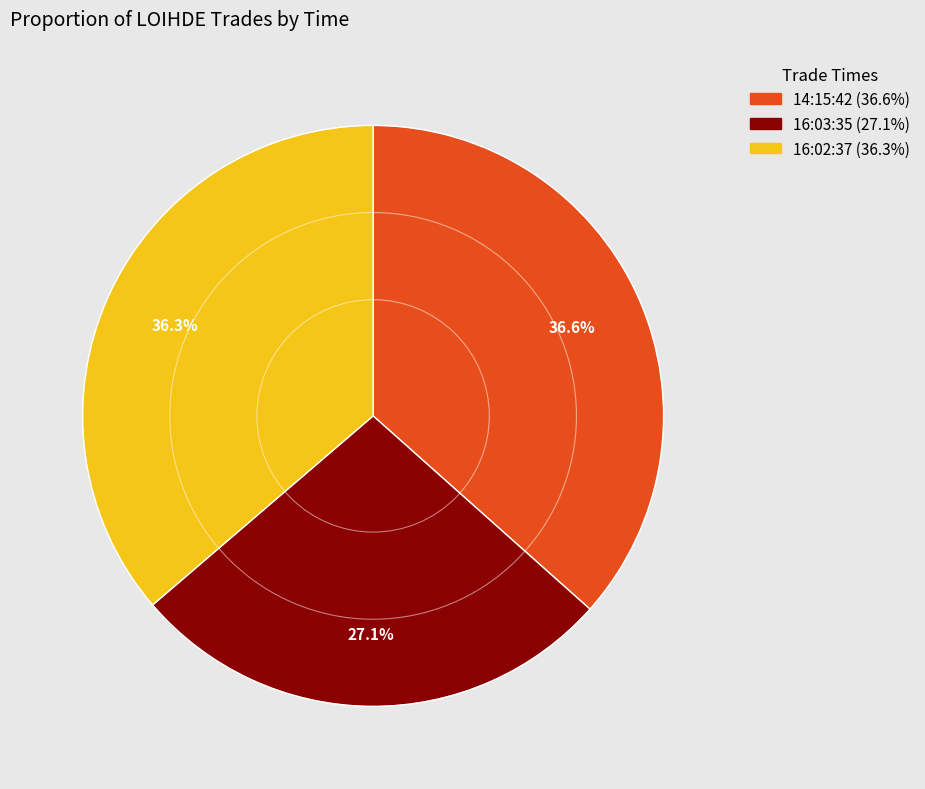

Which slice is the smallest?

16:03:35